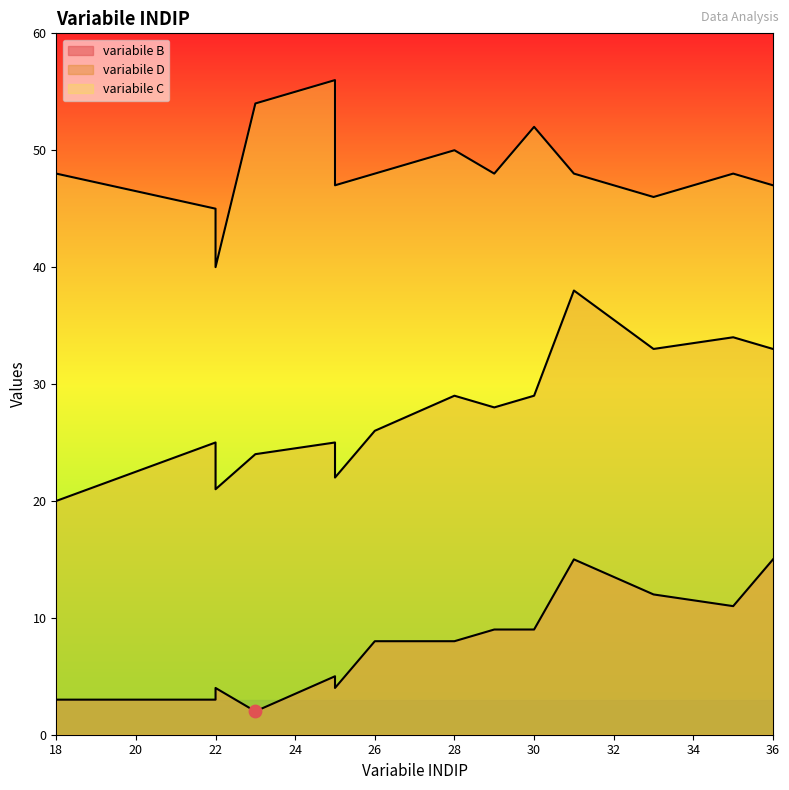

What is the total value across all series at 30?

90